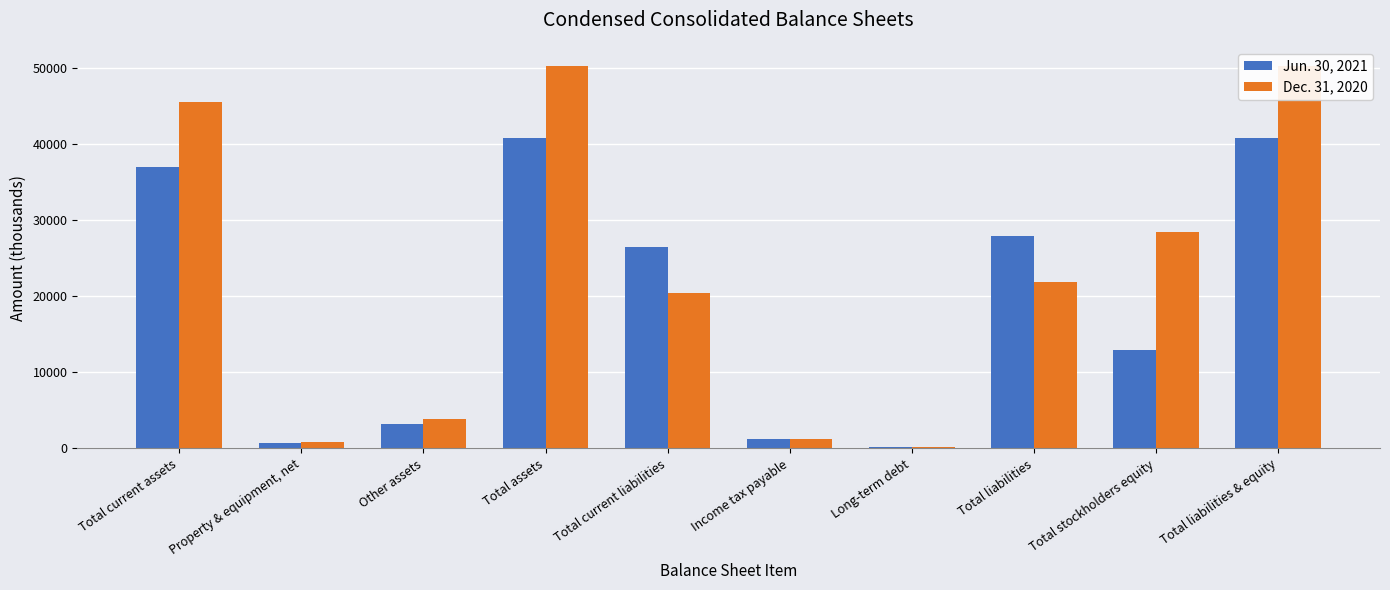

What is the spread (max minus min) of values at Property & equipment, net?

198